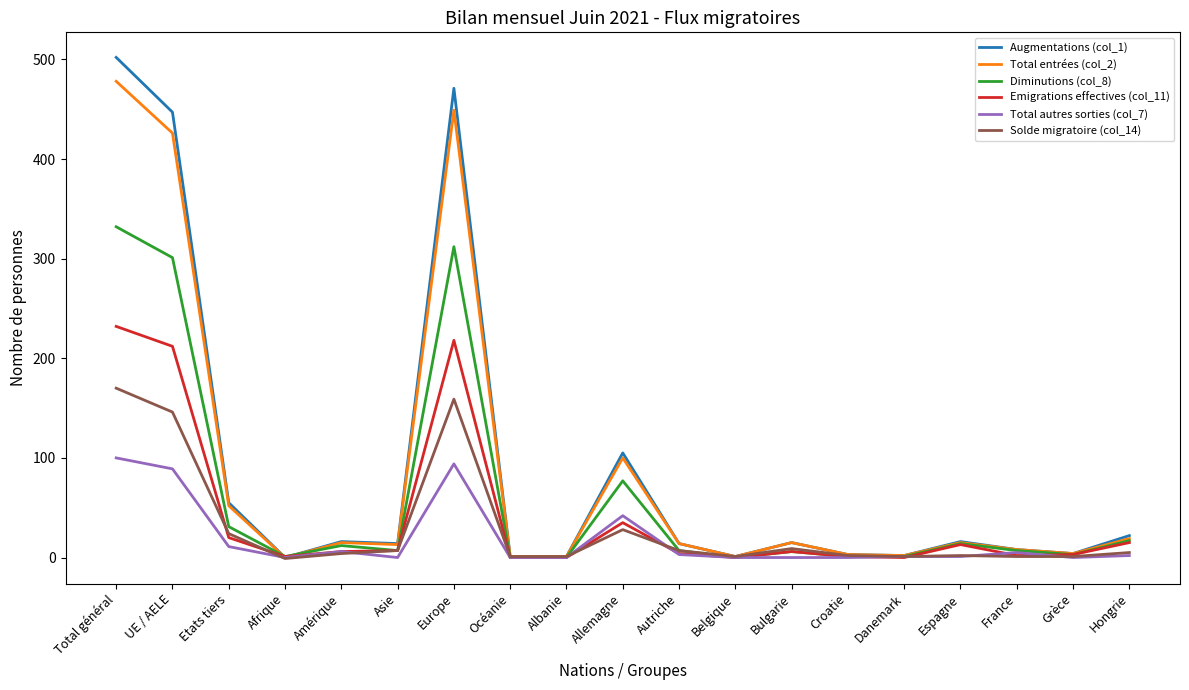

What is the difference between the highest and lowest values at Allemagne?

77